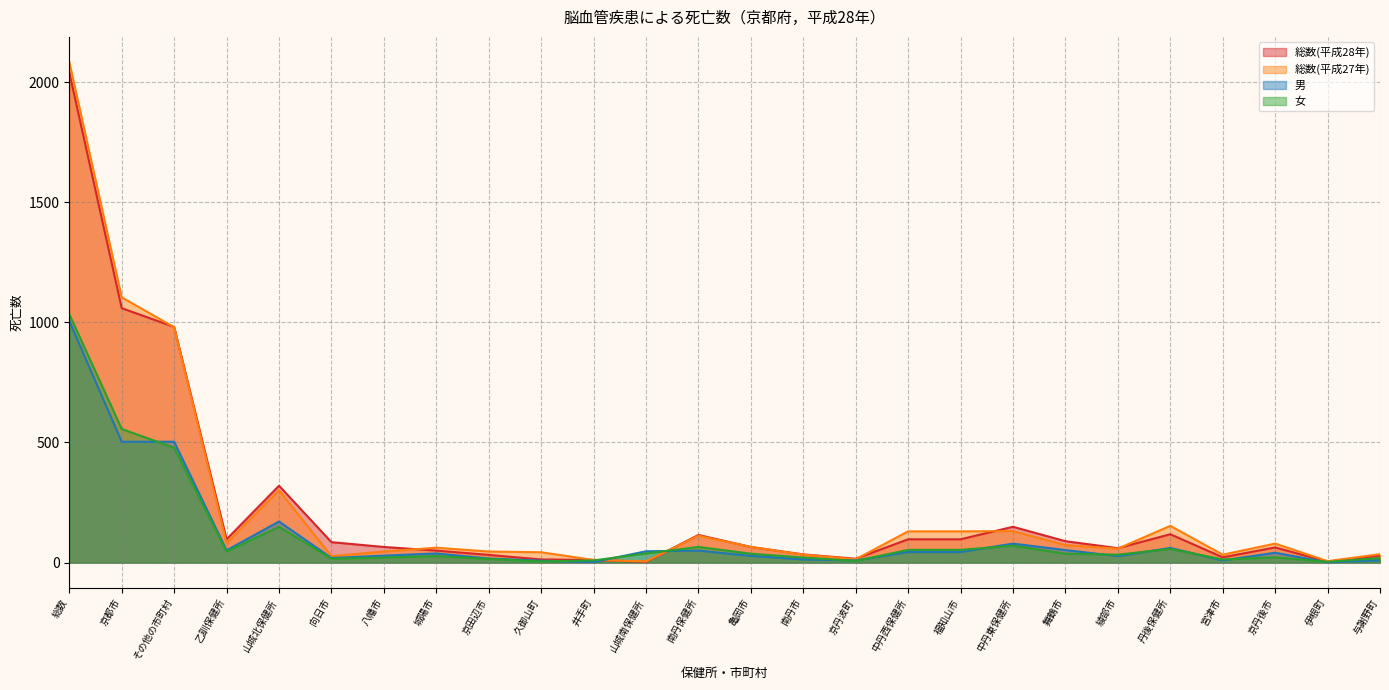

What is the label of the 1st point from the right?

与謝野町